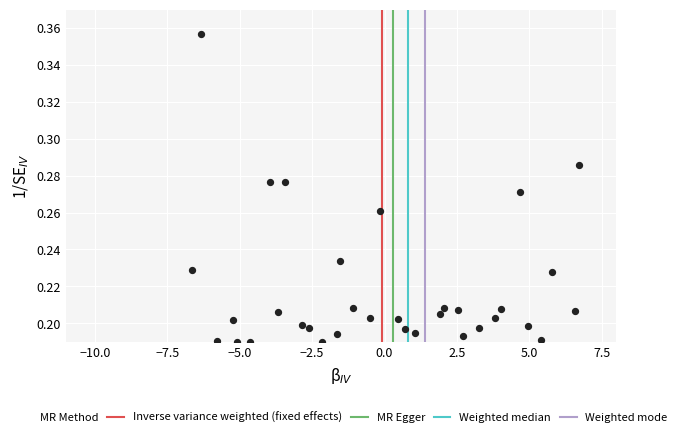

What is the range of X values (max minus min)?

13.4